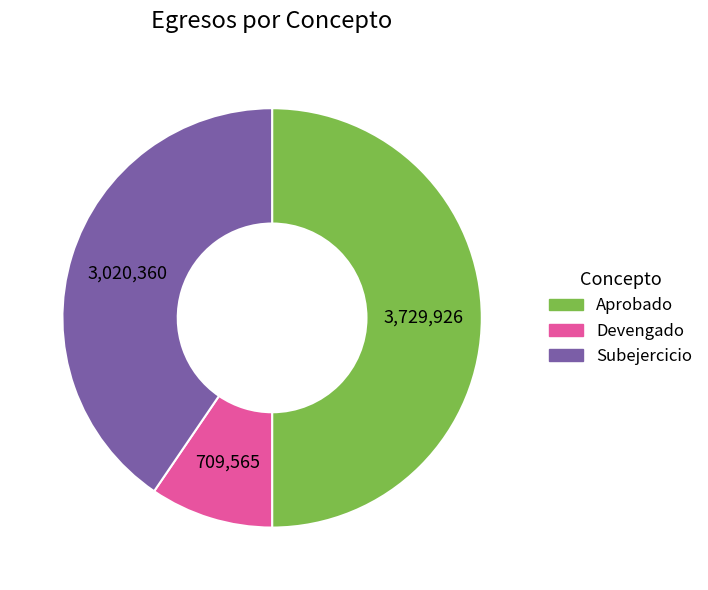

Does Devengado represent more than half of the total?

No